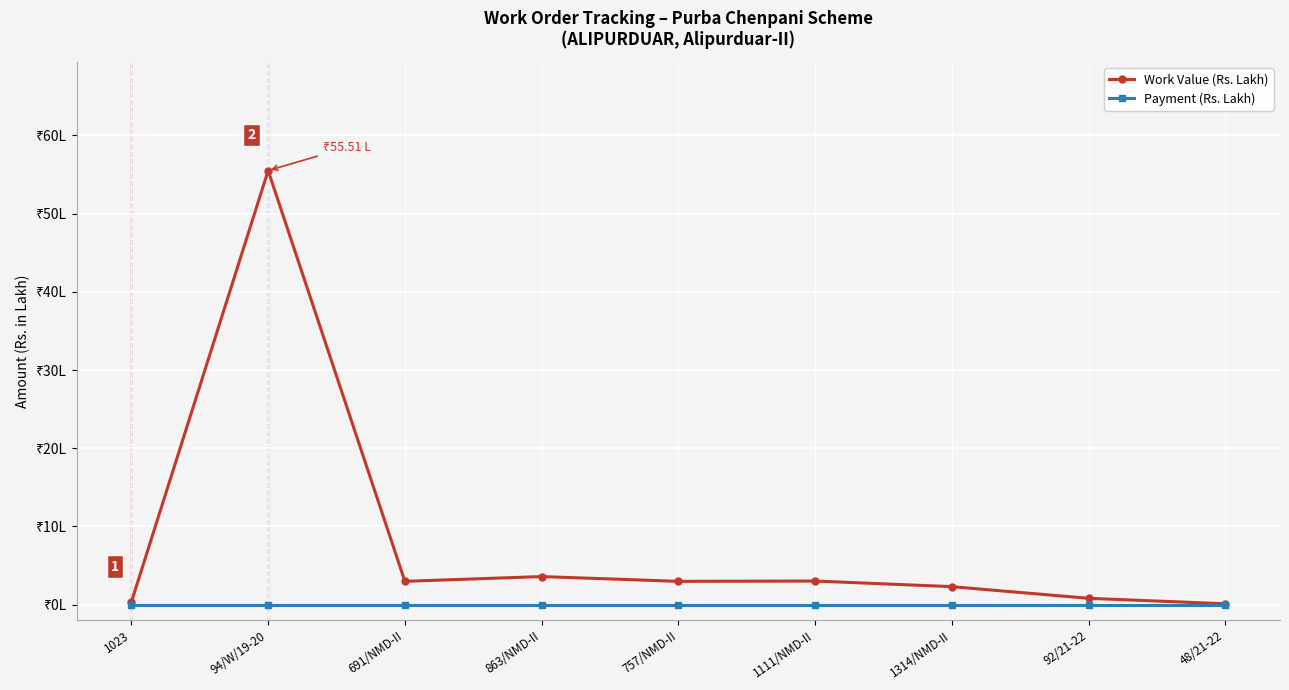

Does the chart have visible grid lines?

Yes